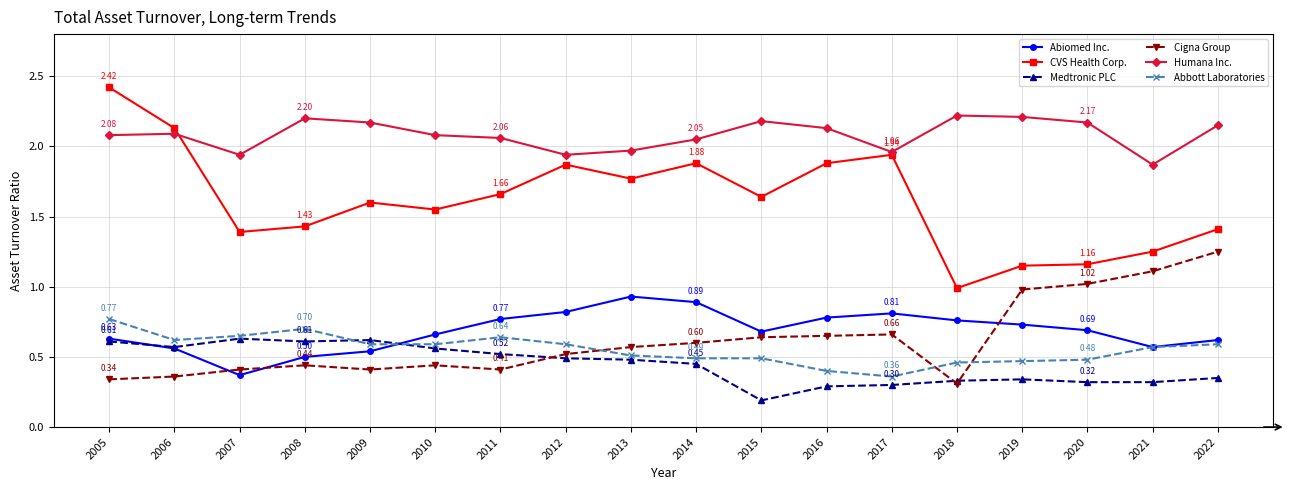

True or false: Cigna Group and Humana Inc. intersect in this chart.

False